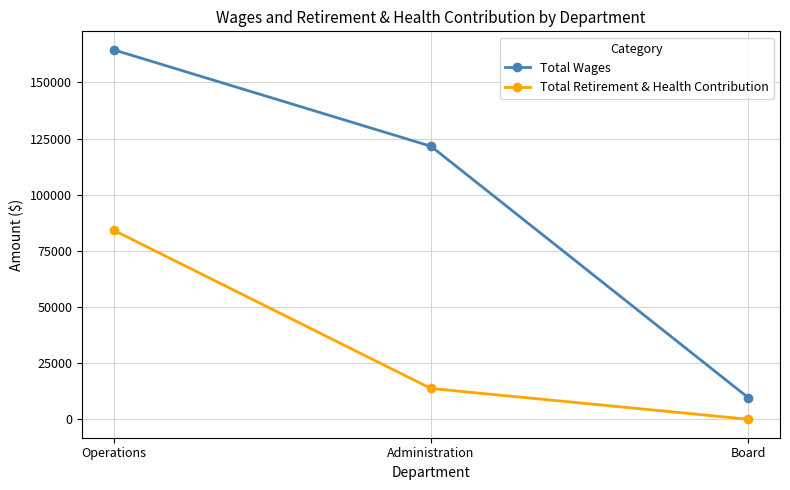

Reading left to right, what are all the values shown in this chart?

Total Wages: 164561	121598	9600
Total Retirement & Health Contribution: 84182	13707	0